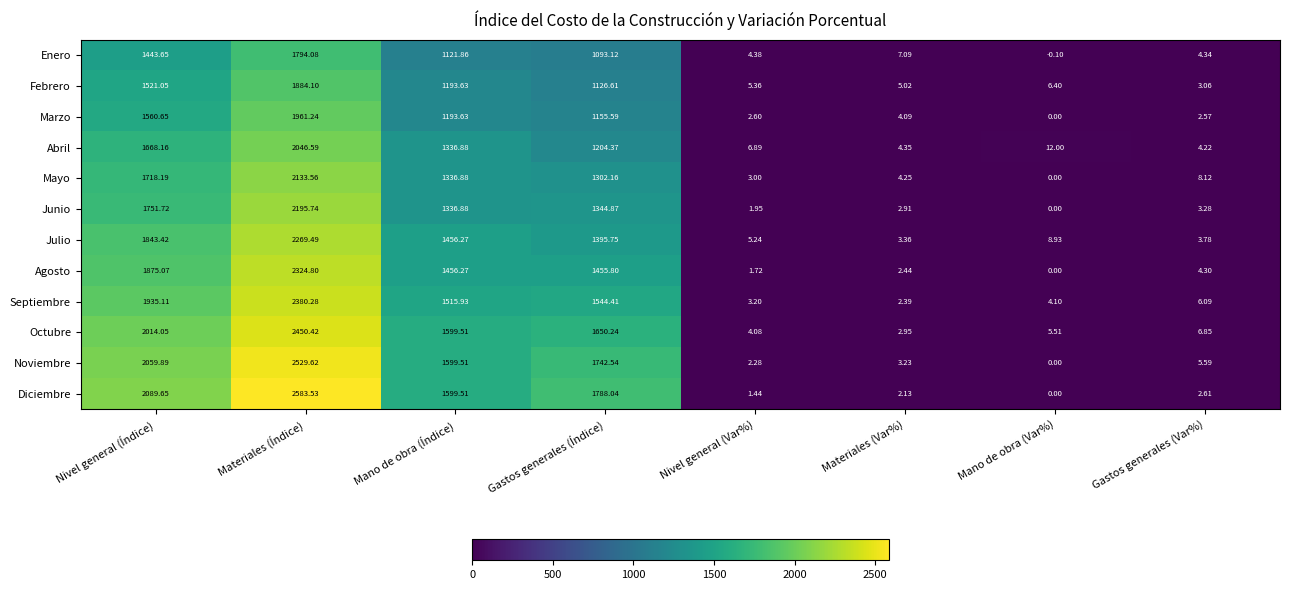

Is the value of Septiembre at Nivel general (Var%) greater than the value of Octubre at Materiales (Var%)?

Yes